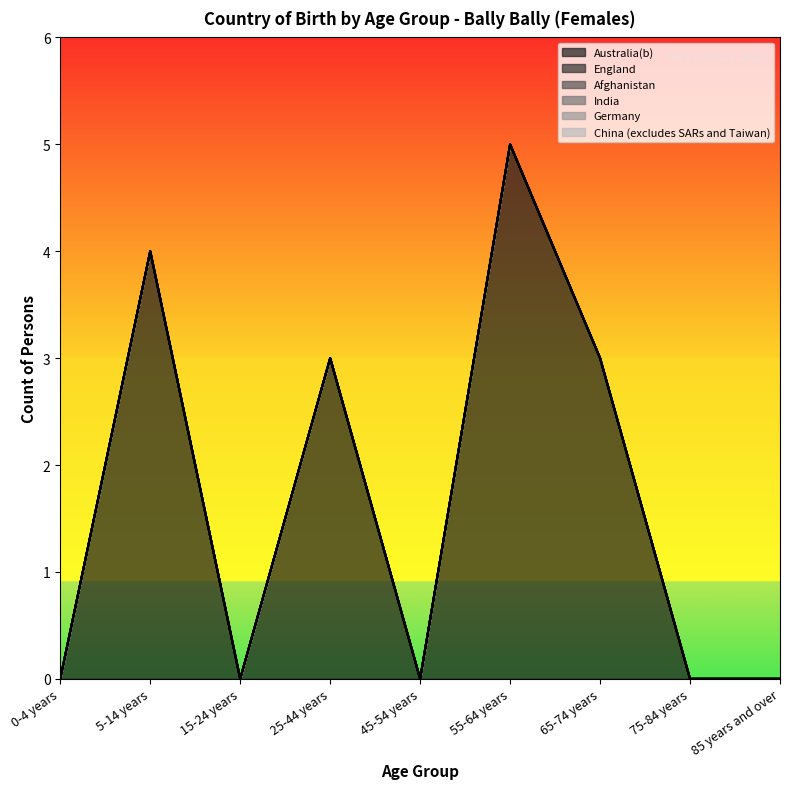

Which category has the lowest value in the Germany series?

0-4 years